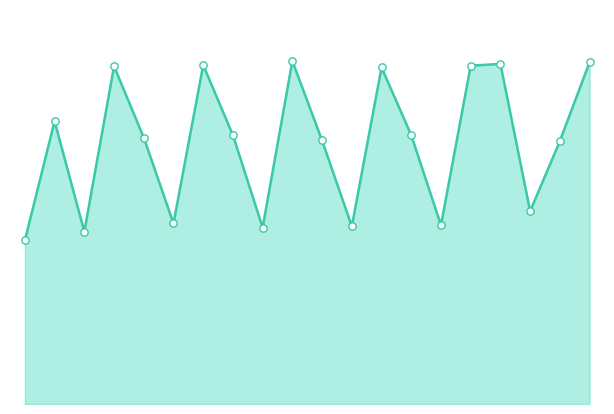

Which series has the widest spread of Y values?

начислено_line